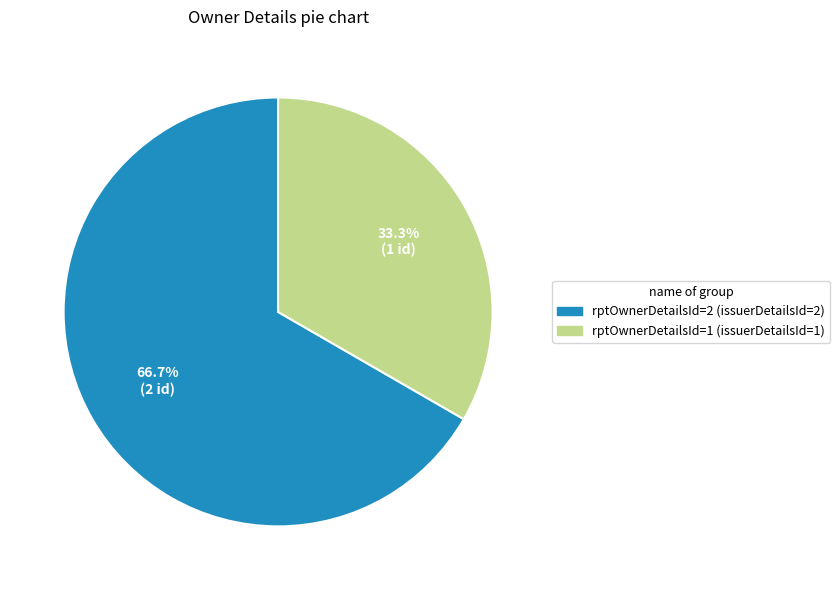

To the nearest percent, what portion does rptOwnerDetailsId=2 represent?

67%